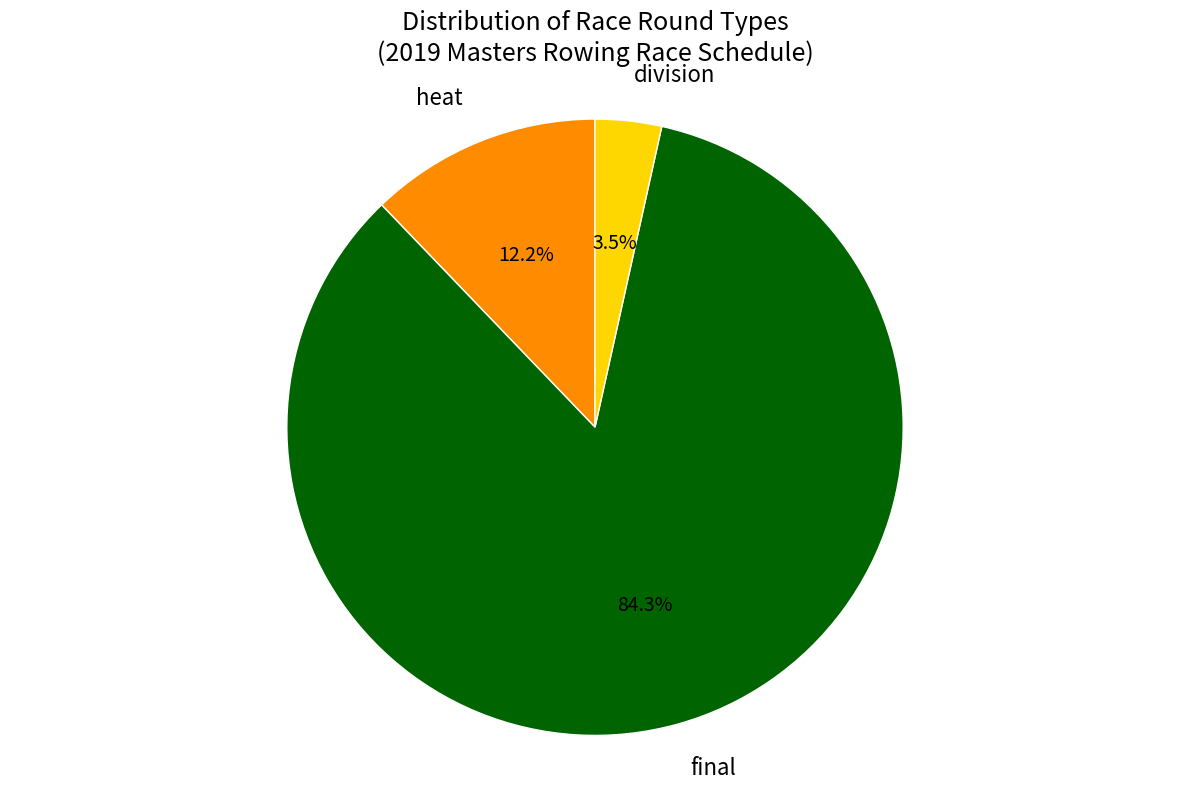

To the nearest percent, what is the difference between the division and heat slice percentages?

9%